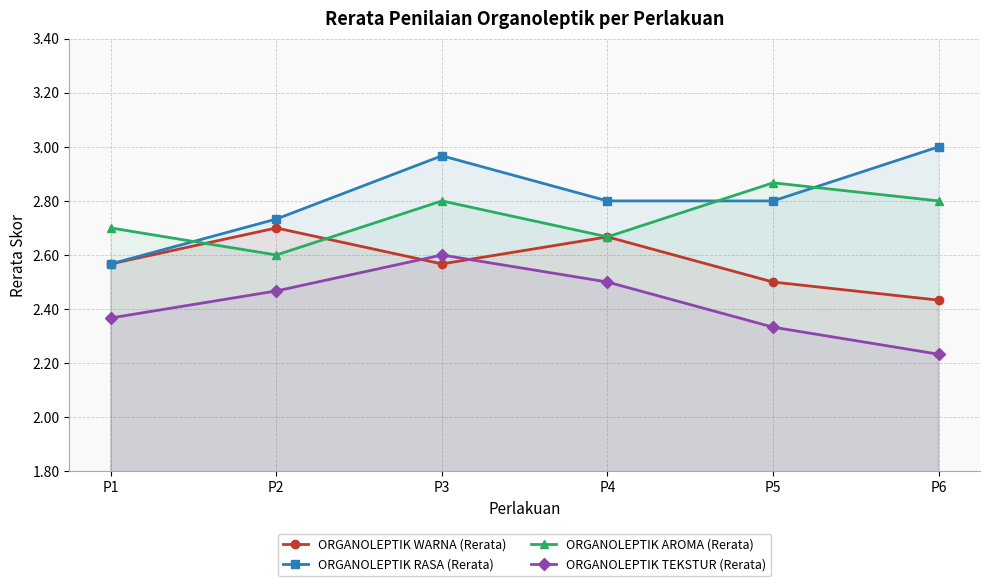

At how many categories does at least one series exceed 2?

6